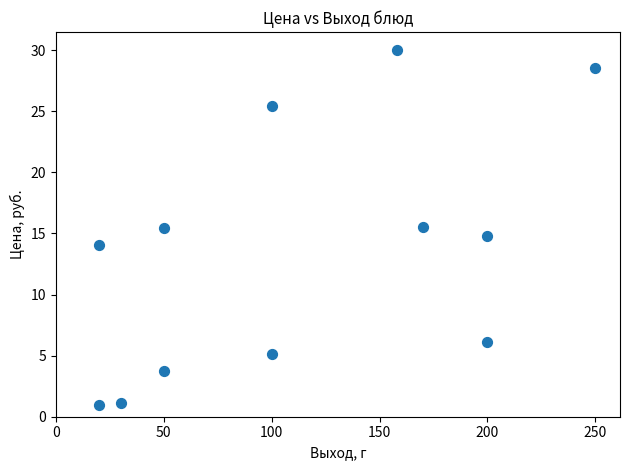

What is the range of X values (max minus min)?

230.0